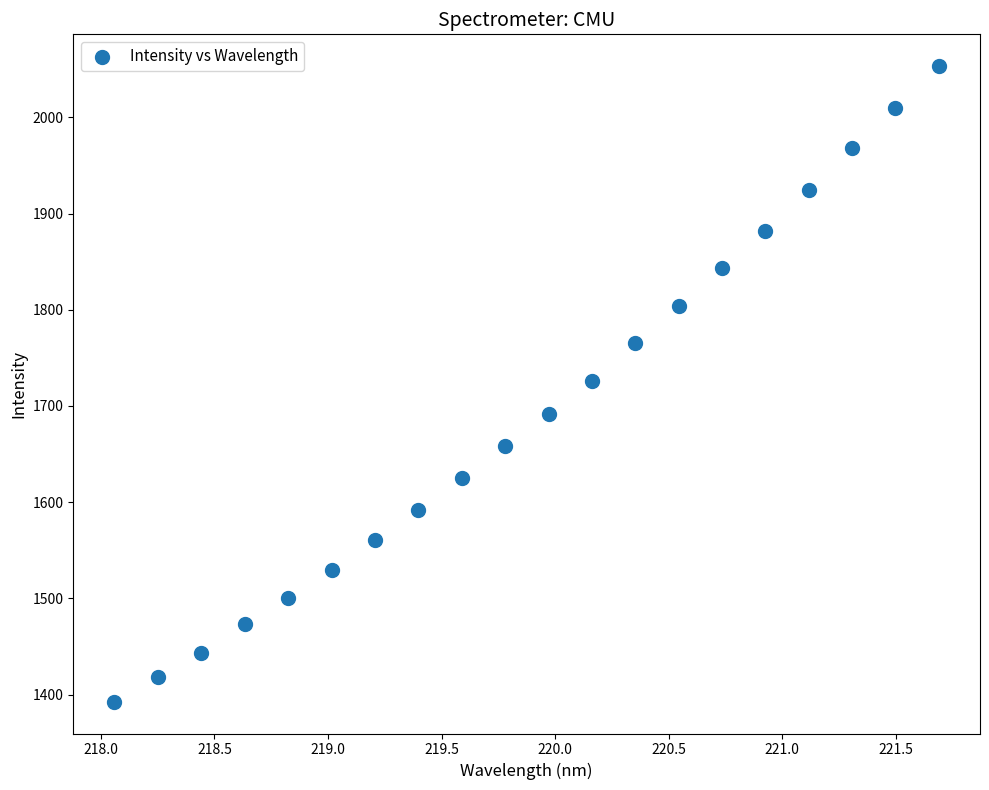

What is the range of X values (max minus min)?

3.6